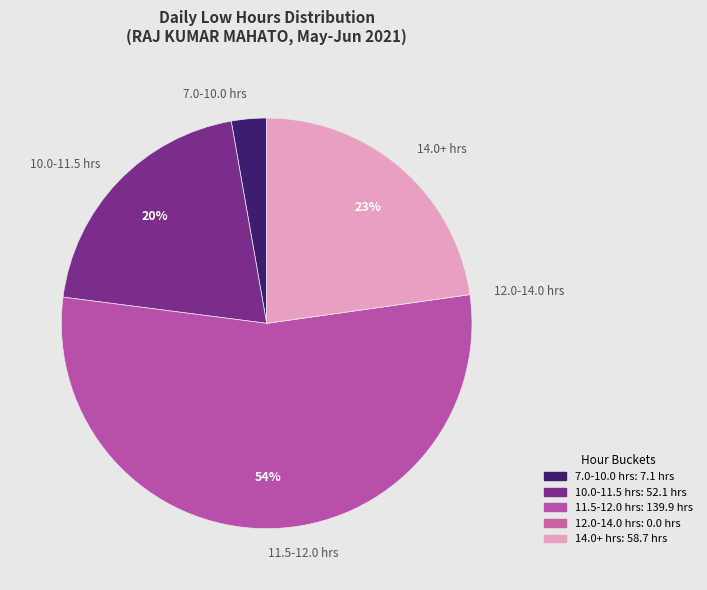

What percentage is the 10.0-11.5 hrs slice, to the nearest percent?

20%